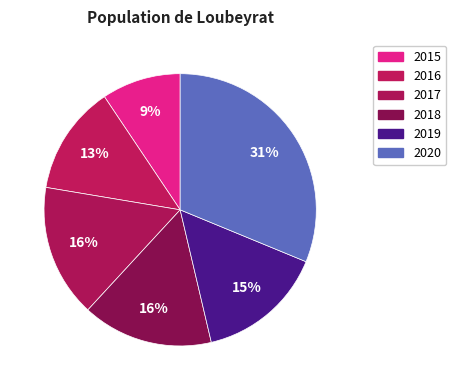

Which category has the biggest portion of the pie?

2020